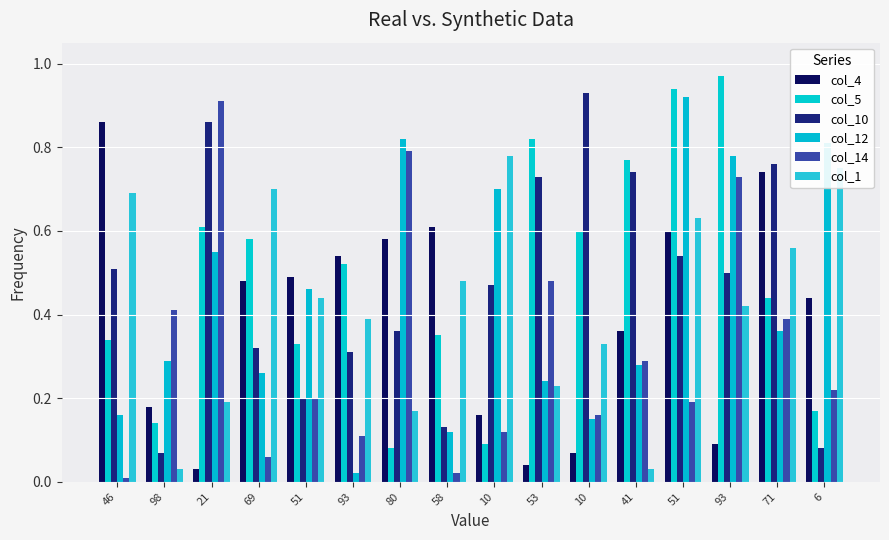

What is the difference between the maximum and minimum values in the col_1 series?

0.8